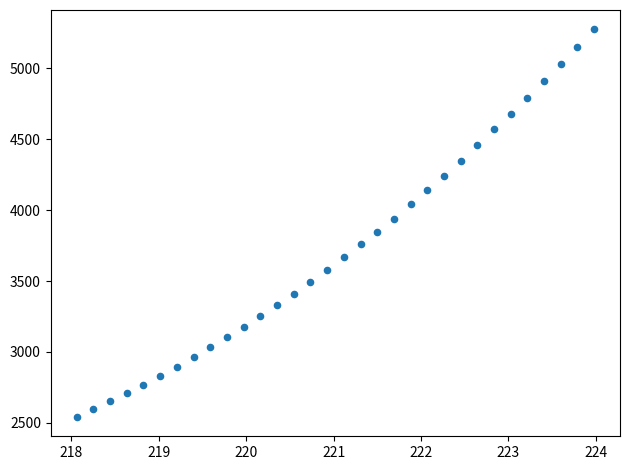

What is the range of Y values (max minus min)?

2733.9